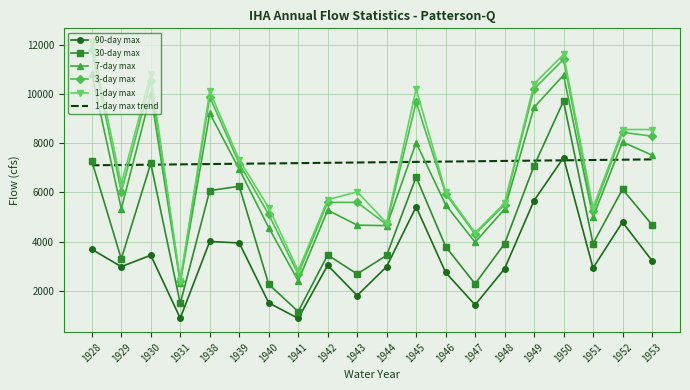

What is the average value of the 7-day max series?

6487.6